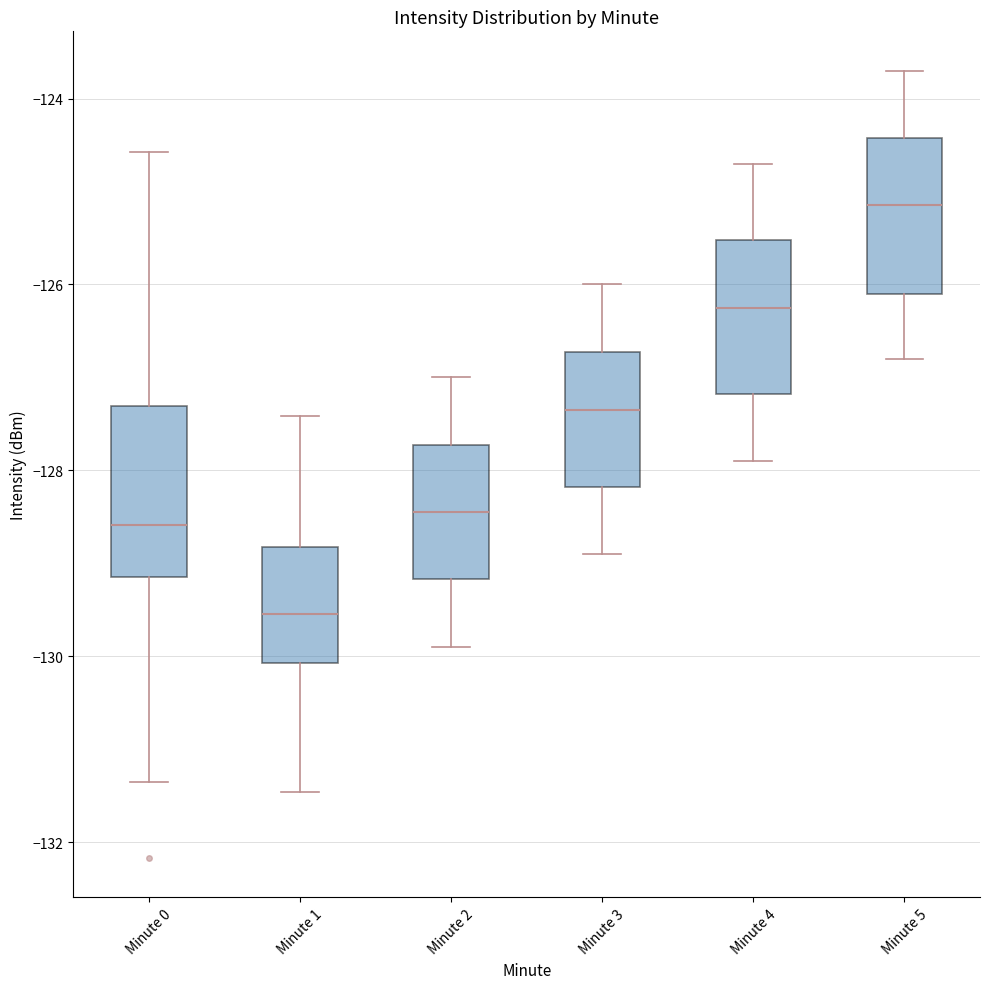

Where does the median line of the box for Minute 2 sit on the y-axis? The values are not printed on the chart, so give them approximately, as read against the axis.

-128.4